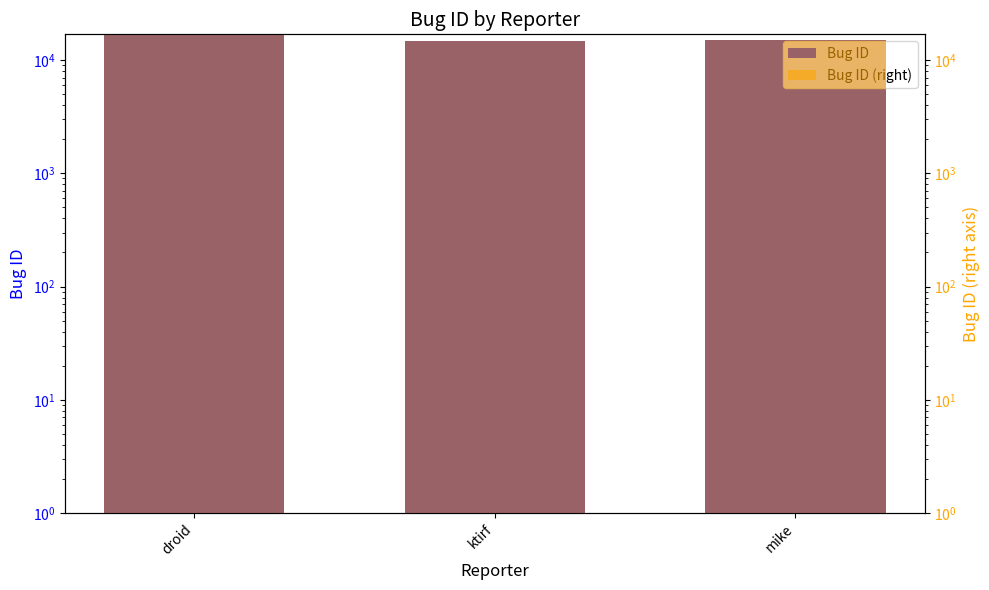

Between ktirf and mike, which series saw the biggest shift?

Bug ID